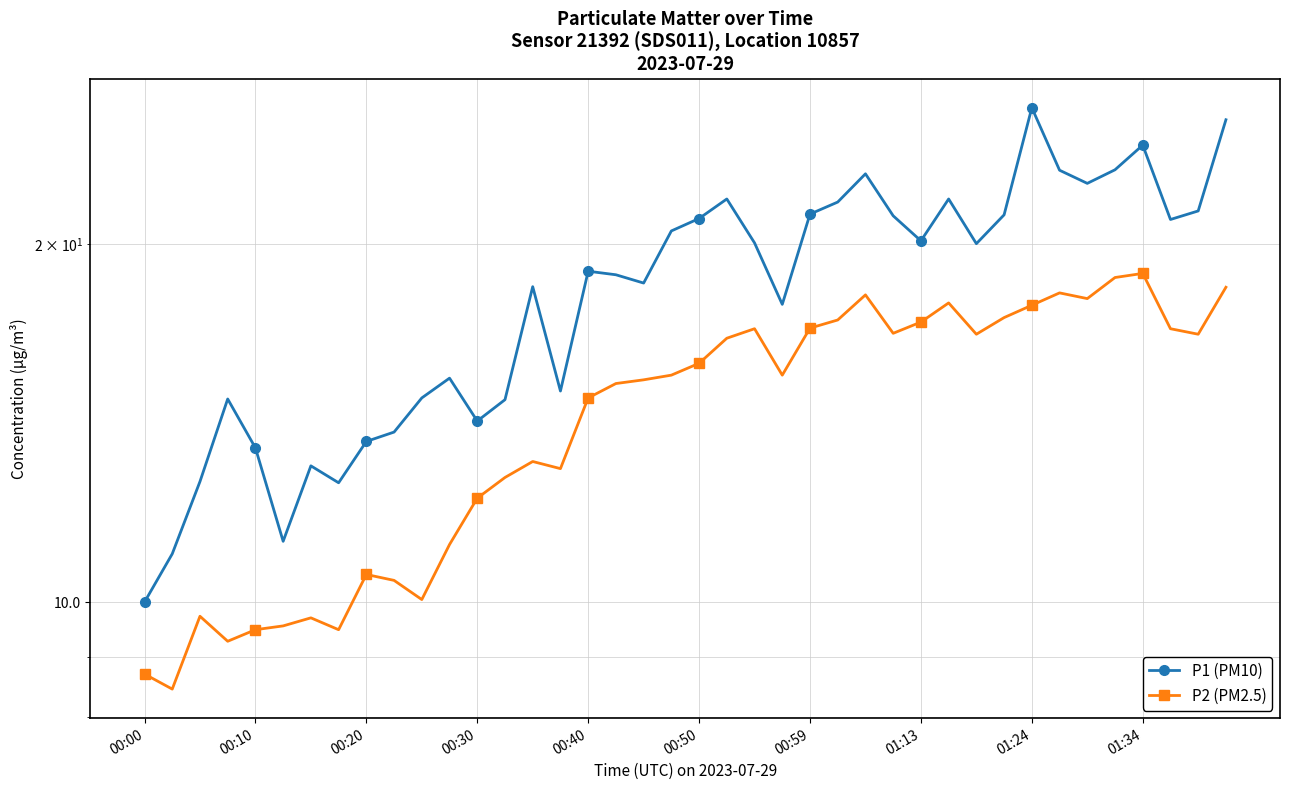

List the series in order of their peak value, highest first.

P1 (PM10), P2 (PM2.5)